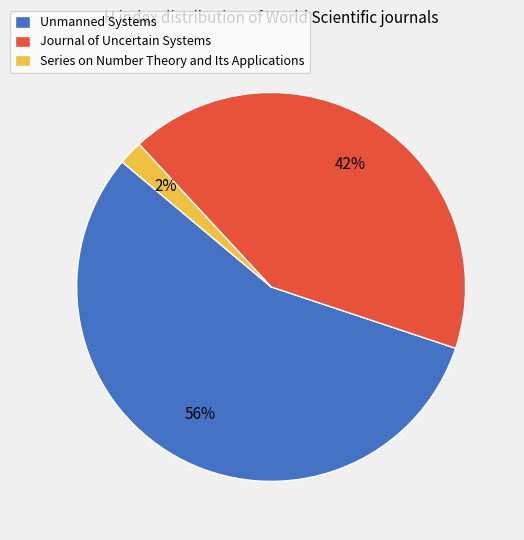

Is there any slice that represents more than half of the pie?

Yes